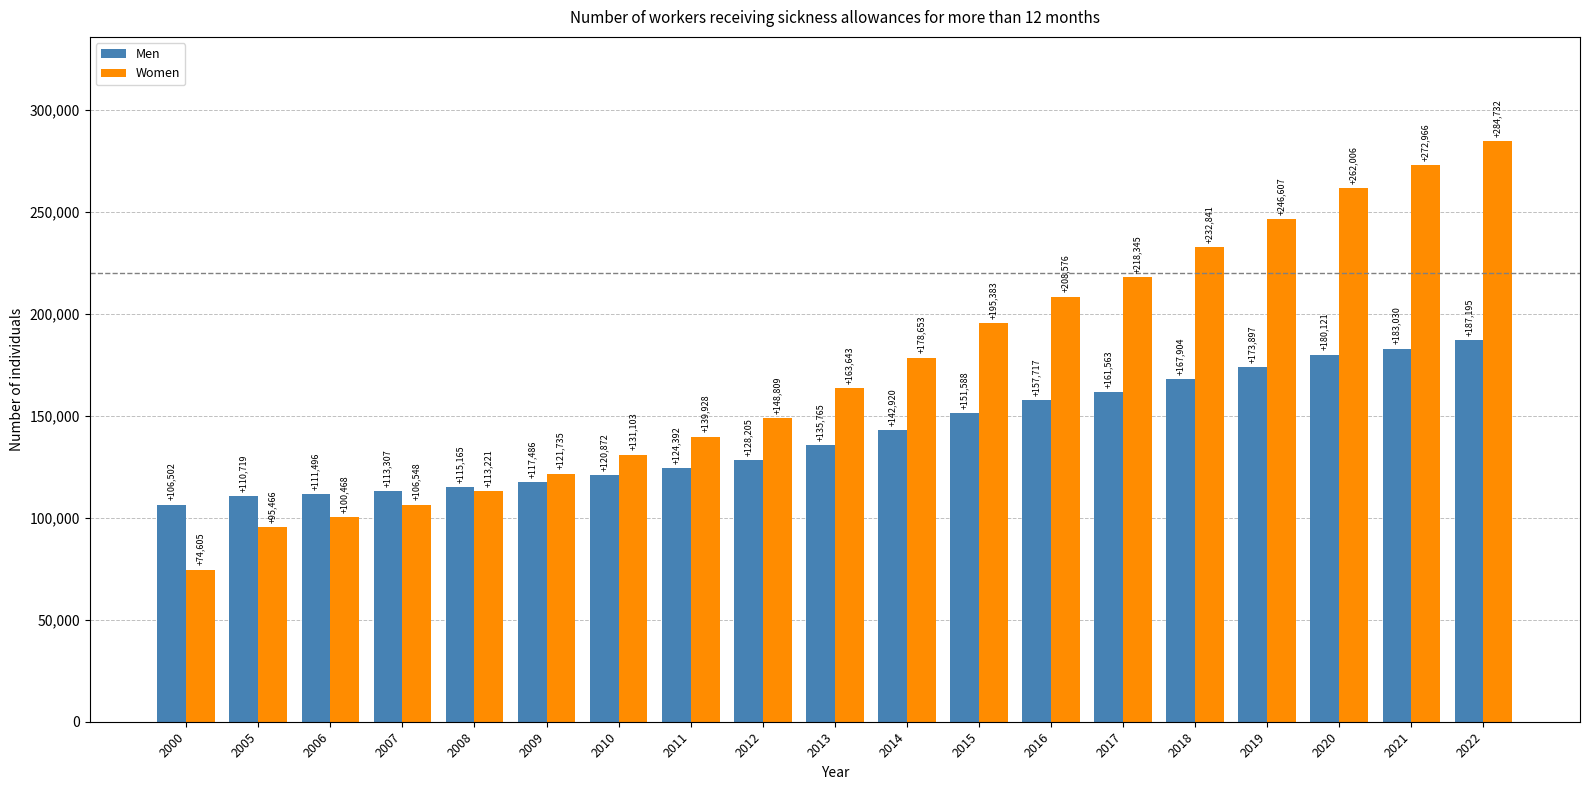

Reading left to right, what are all the values shown in this chart?

Men: 106502	110719	111496	113307	115165	117486	120872	124392	128205	135765	142920	151588	157717	161563	167904	173897	180121	183030	187195
Women: 74605	95466	100468	106548	113221	121735	131103	139928	148809	163643	178653	195383	208576	218345	232841	246607	262006	272966	284732